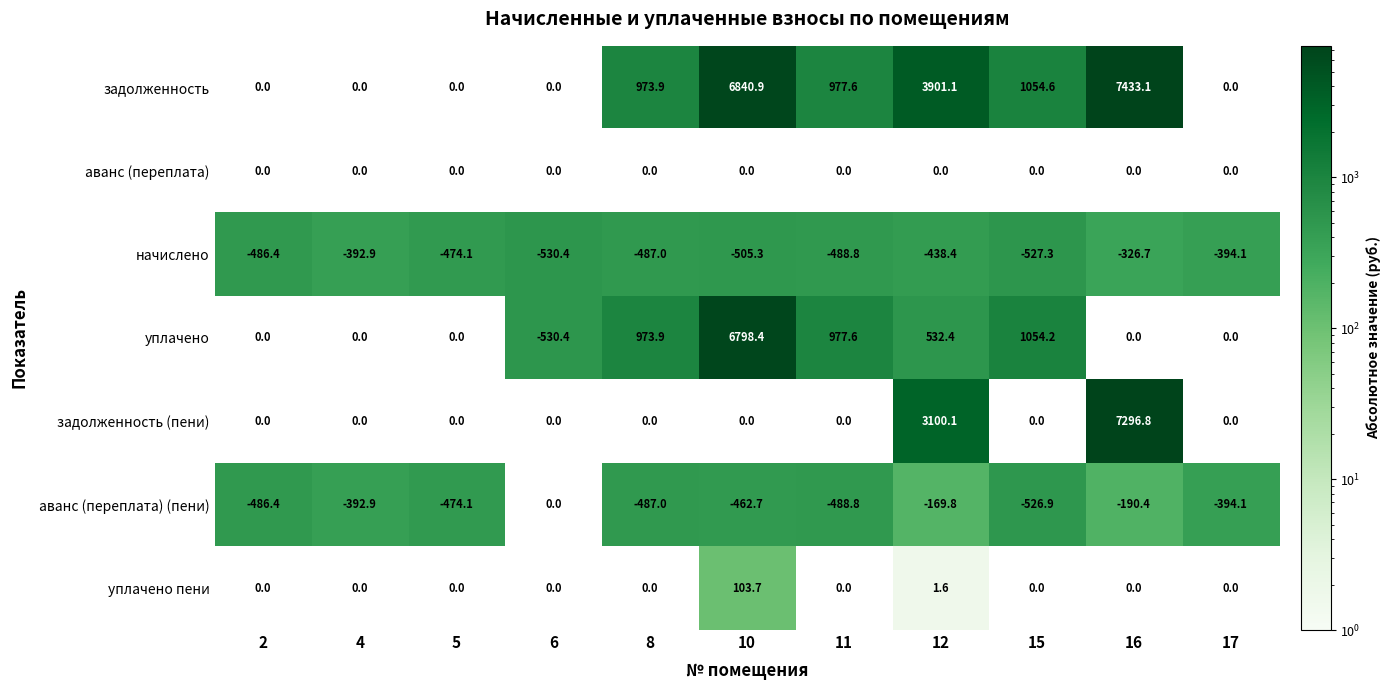

How many categories are shown in the chart?

11